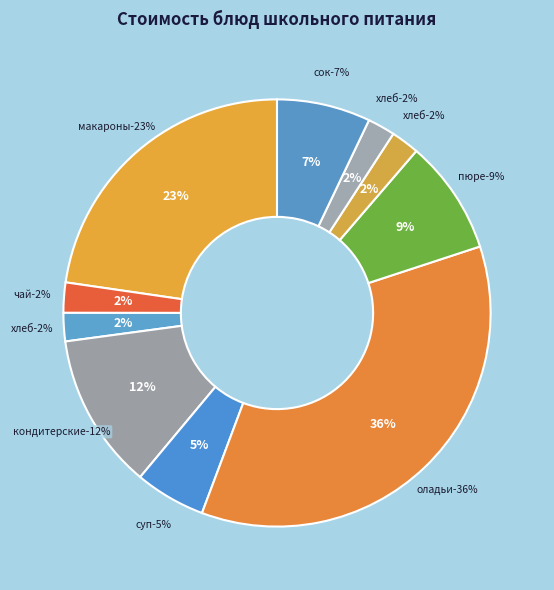

True or false: Чай с сахаром accounts for 2% of the total.

True